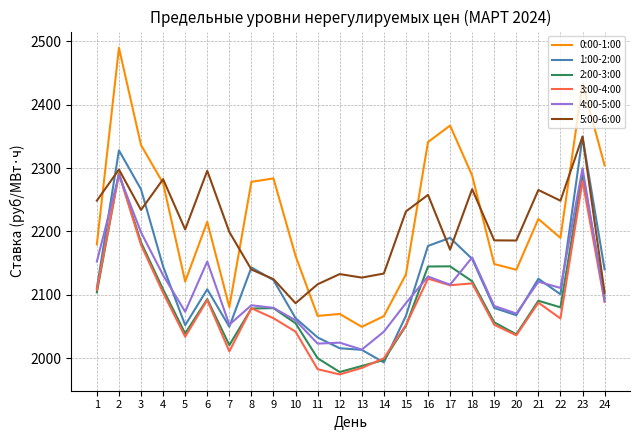

At which label is 3:00-4:00 closest to 2132?

16